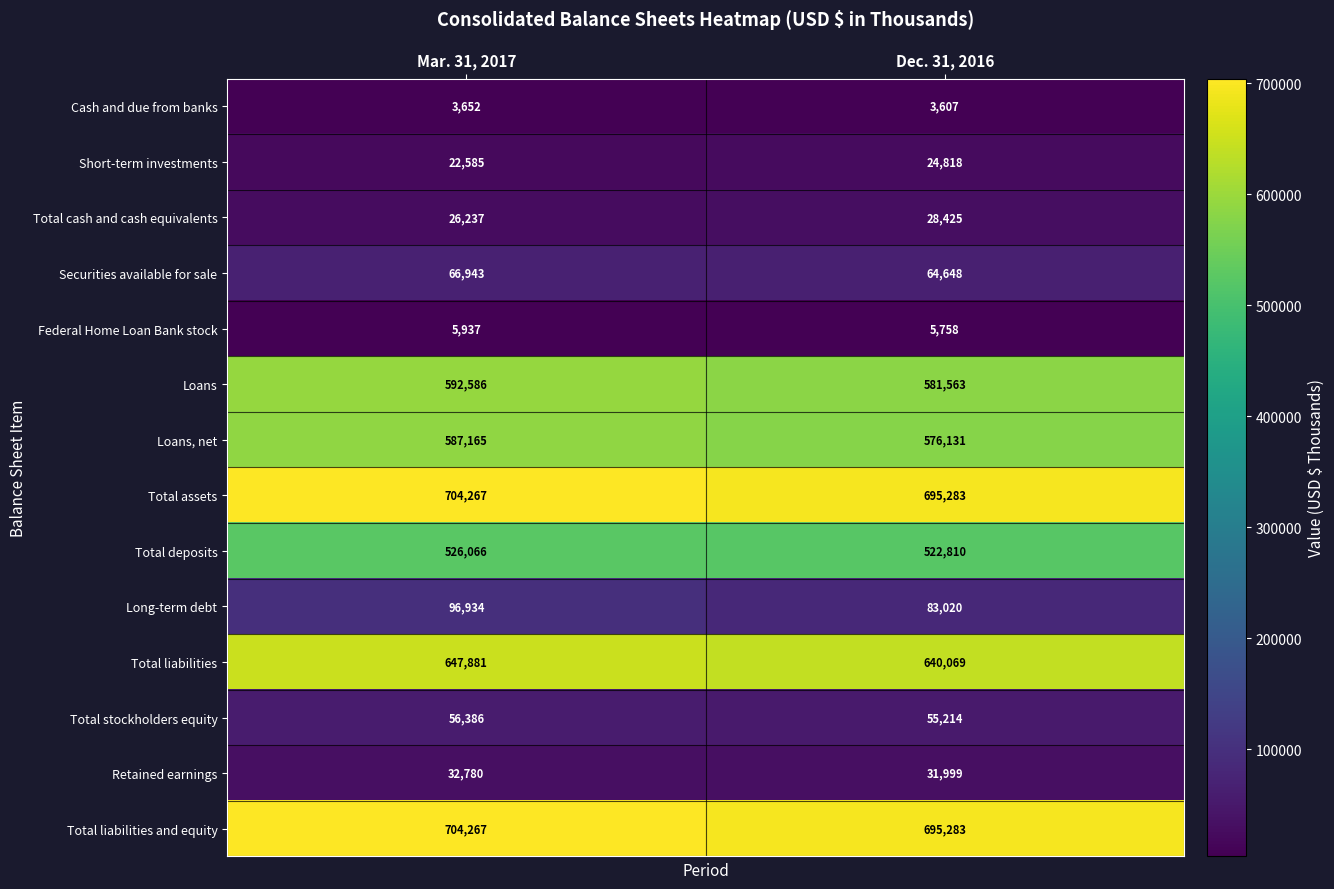

What is the sum of all Total stockholders equity values?

111600